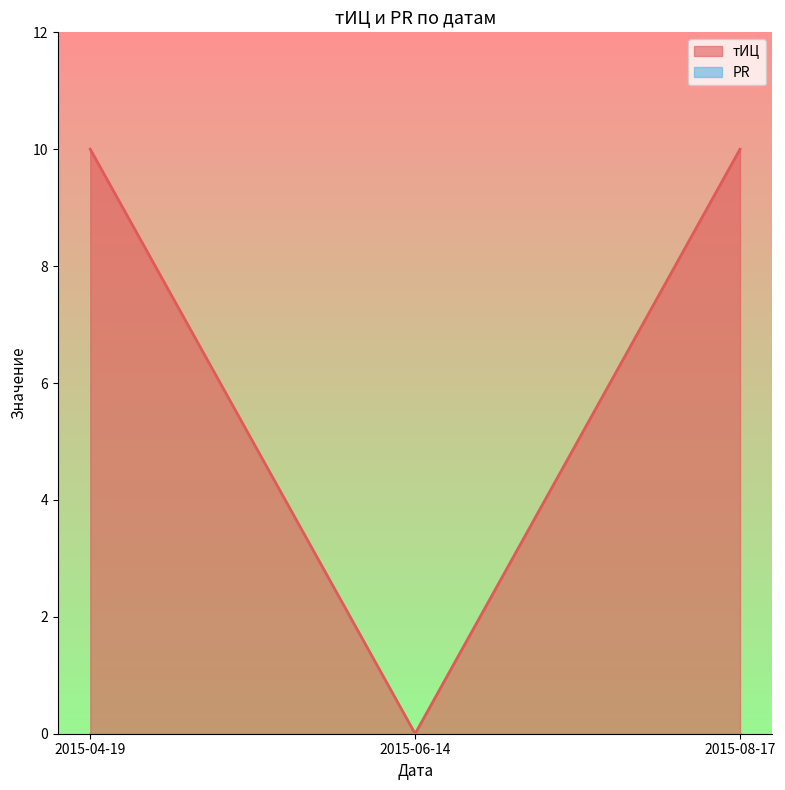

Does the chart have visible grid lines?

No